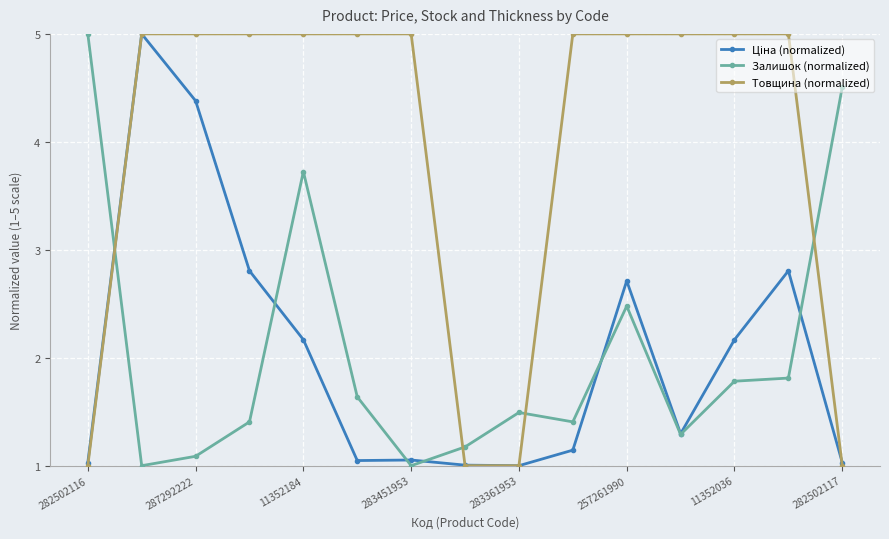

What is the highest value of the Залишок (normalized) series?

5.0